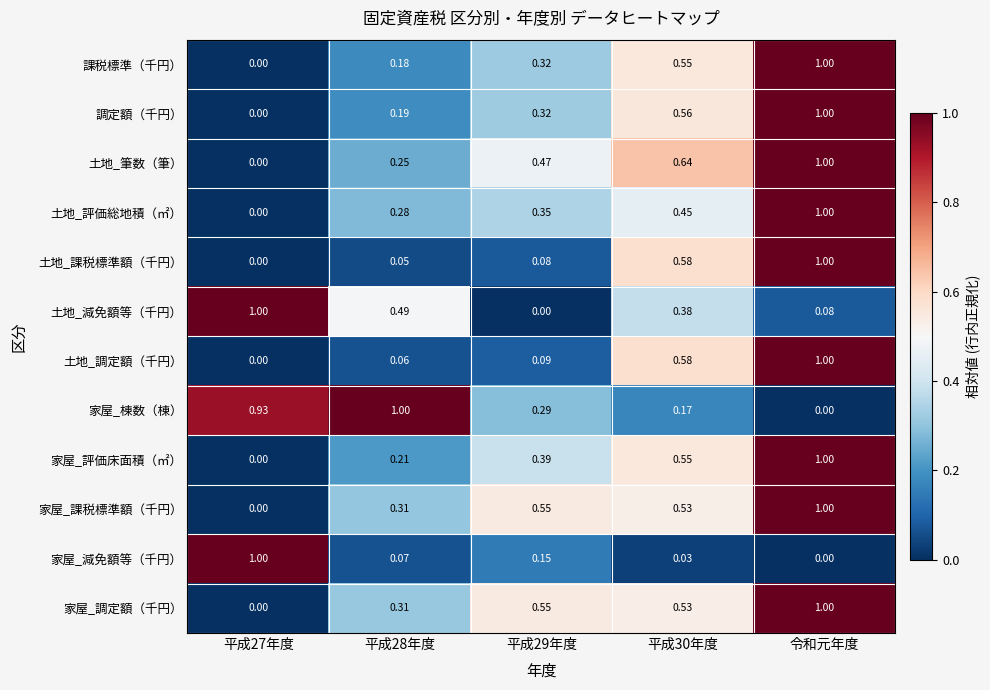

Which series changed the most between 平成28年度 and 令和元年度?

家屋_棟数（棟）